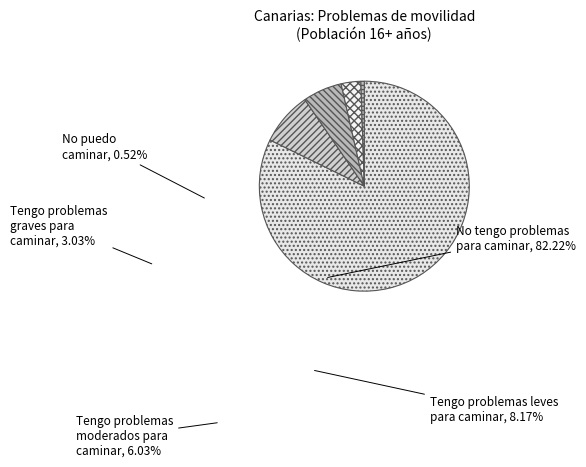

Approximately how many times larger is the value at Tengo problemas graves para caminar compared to Tengo problemas leves para caminar?

0.4